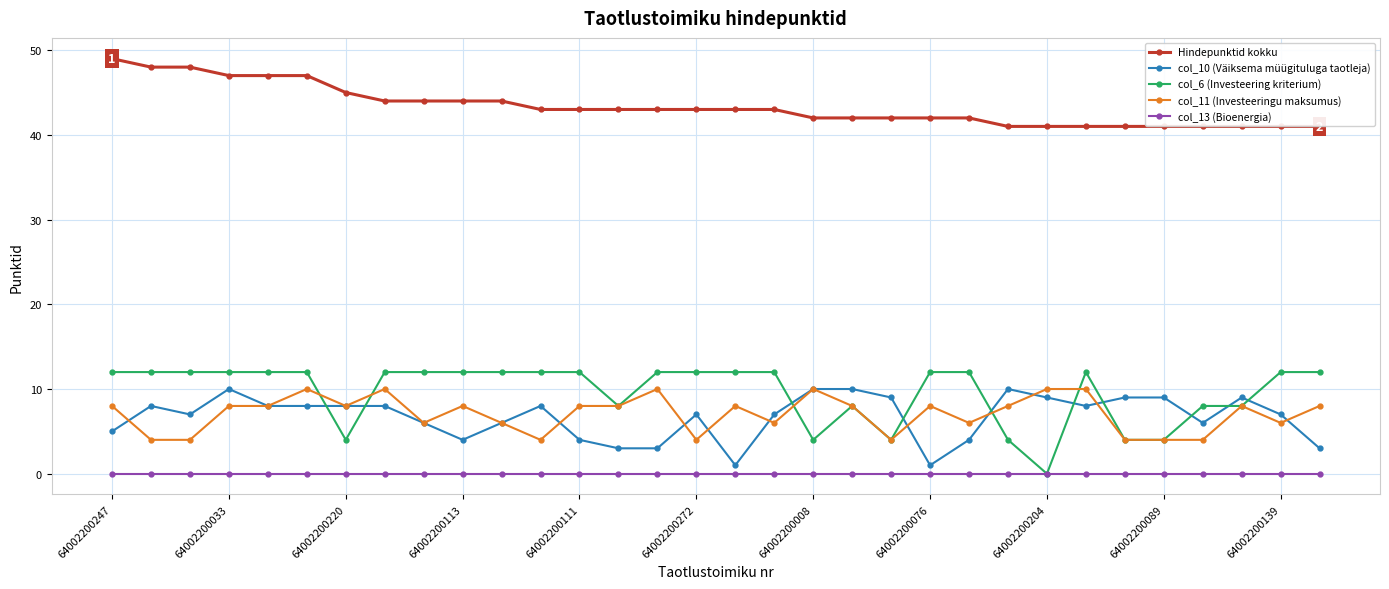

True or false: col_11 (Investeeringu maksumus) has more than 2 interior local peaks.

True